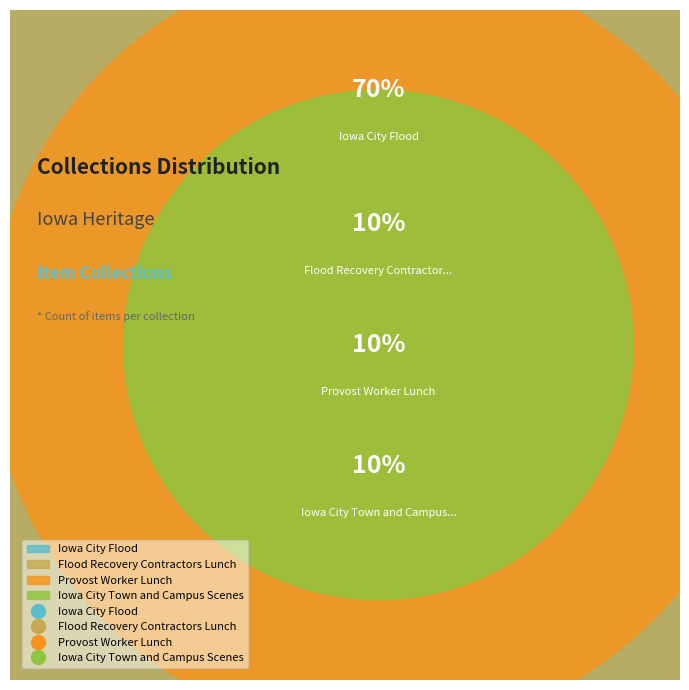

Which category has the smallest portion of the pie?

Iowa City Town and Campus Scenes